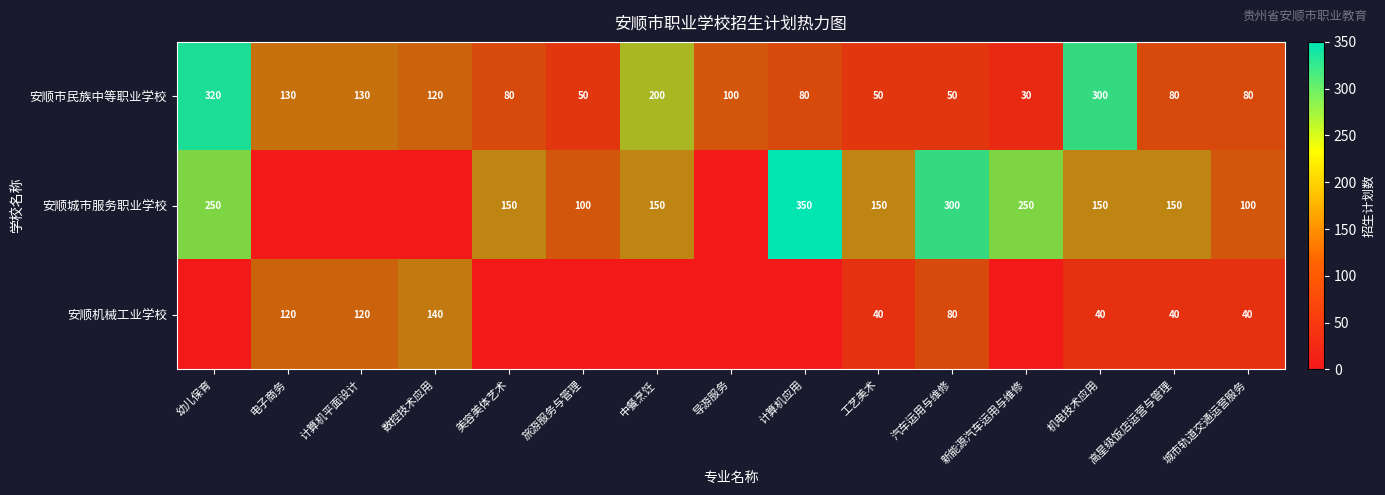

Where does the 安顺机械工业学校 series first go above 40?

电子商务